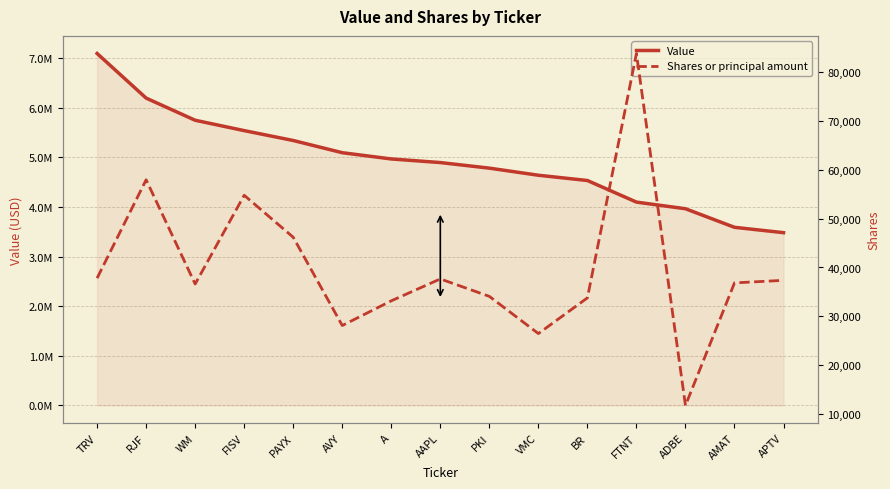

What value does the Shares or principal amount series have at FTNT, to the nearest 10?

83780